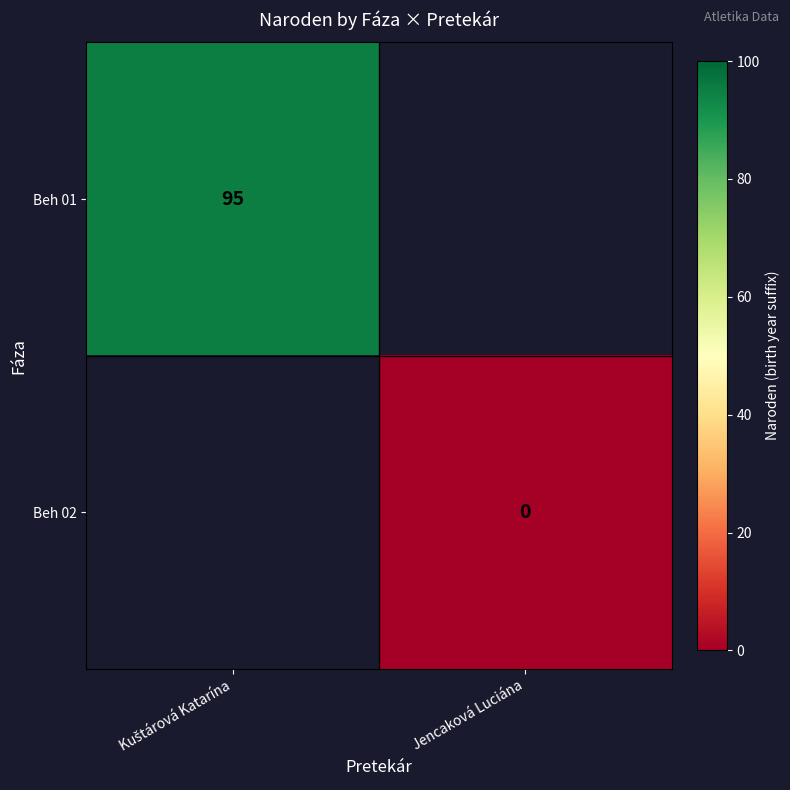

Which series has the largest range (max minus min)?

Beh 01